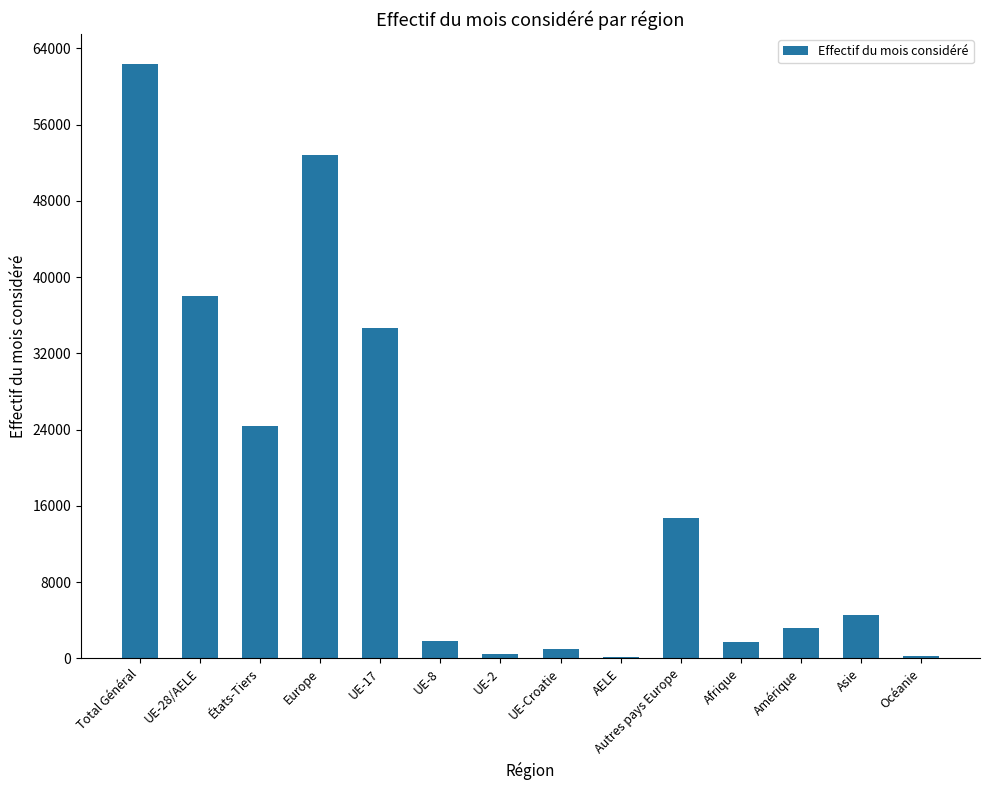

Count the number of data series in this chart.

1